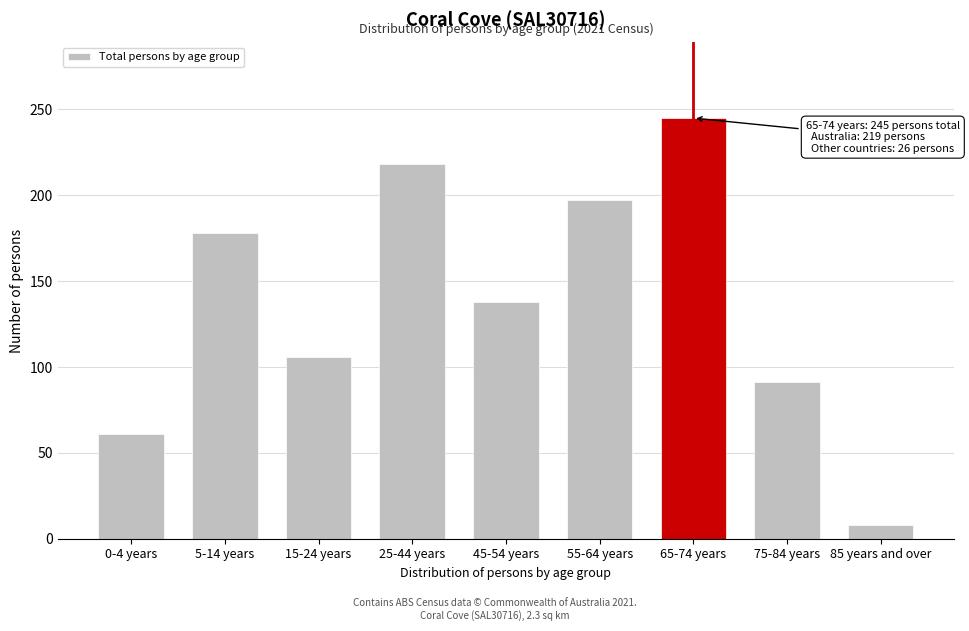

Reading left to right, what are all the values shown in this chart?

61	178	106	218	138	197	245	91	8